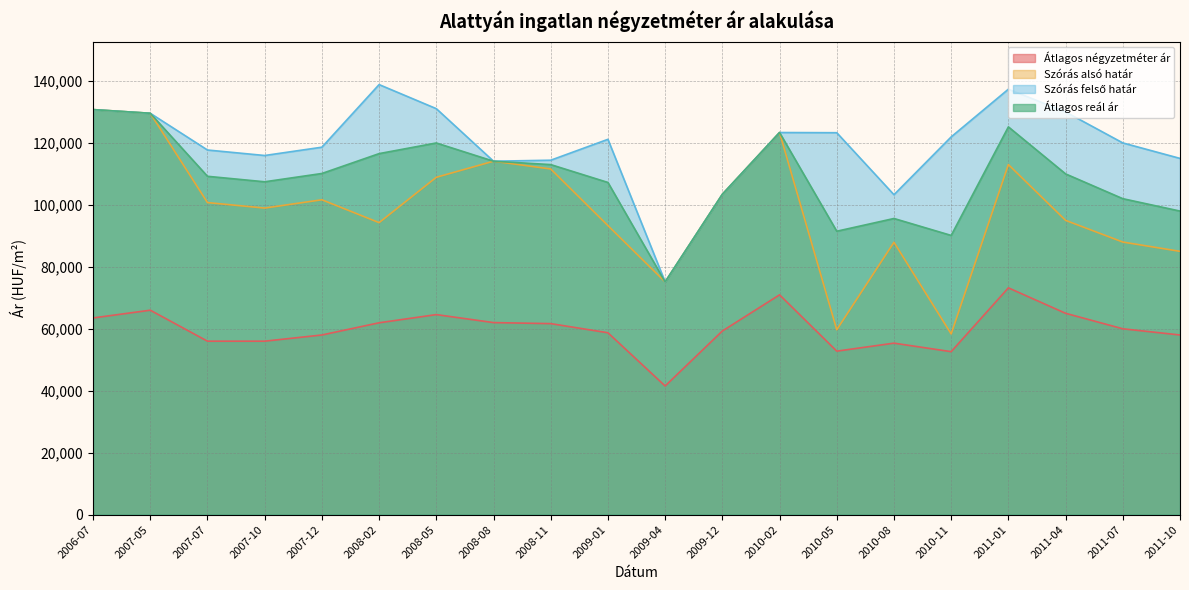

What is the spread (max minus min) of values at 2011-07?

60000